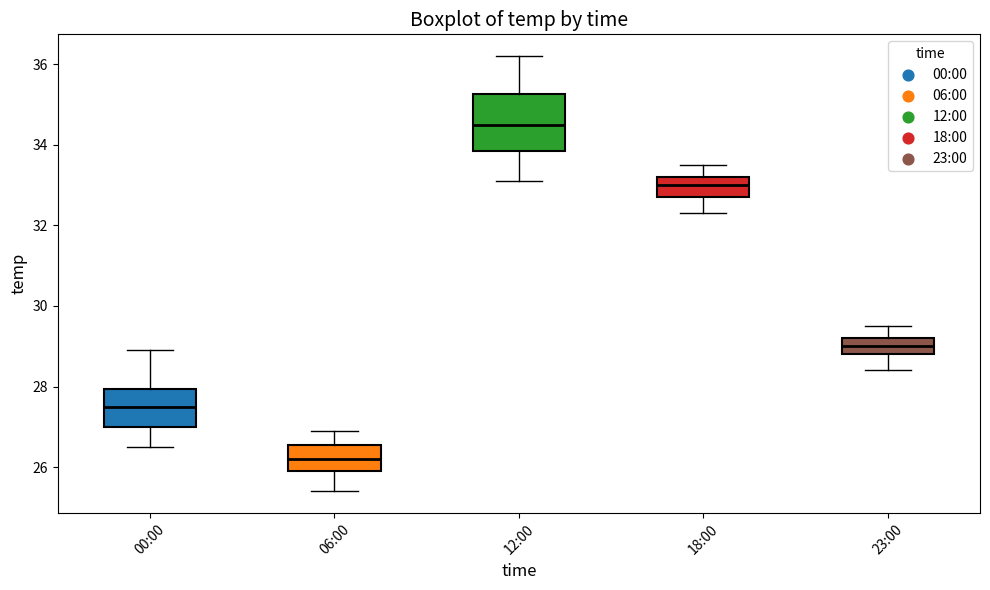

Reading left to right, transcribe this box plot: for each box, give where its median line is, the range the box spans, and where its two whiskers end, as read against the y-axis. The values are not printed on the chart, so give them approximately, as read against the axis.

00:00: median 27.6, box 27.0 to 28.0, whiskers 26.6 to 29.0
06:00: median 26.2, box 26.0 to 26.6, whiskers 25.4 to 27.0
12:00: median 34.6, box 33.8 to 35.2, whiskers 33.2 to 36.2
18:00: median 33.0, box 32.8 to 33.2, whiskers 32.4 to 33.6
23:00: median 29.0, box 28.8 to 29.2, whiskers 28.4 to 29.6